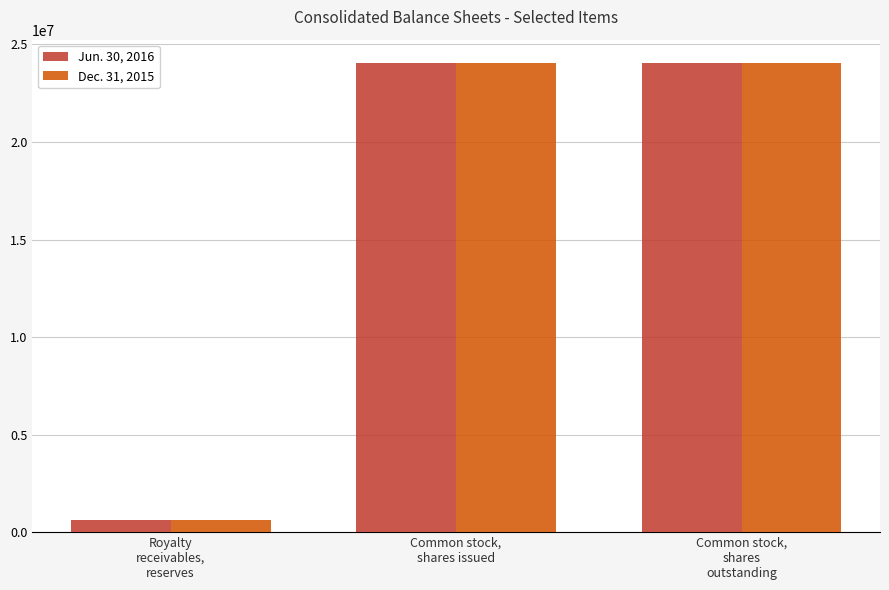

Reading left to right, extract all data points from this chart.

Jun. 30, 2016: 629457	24043846	24043846
Dec. 31, 2015: 629457	24043846	24043846